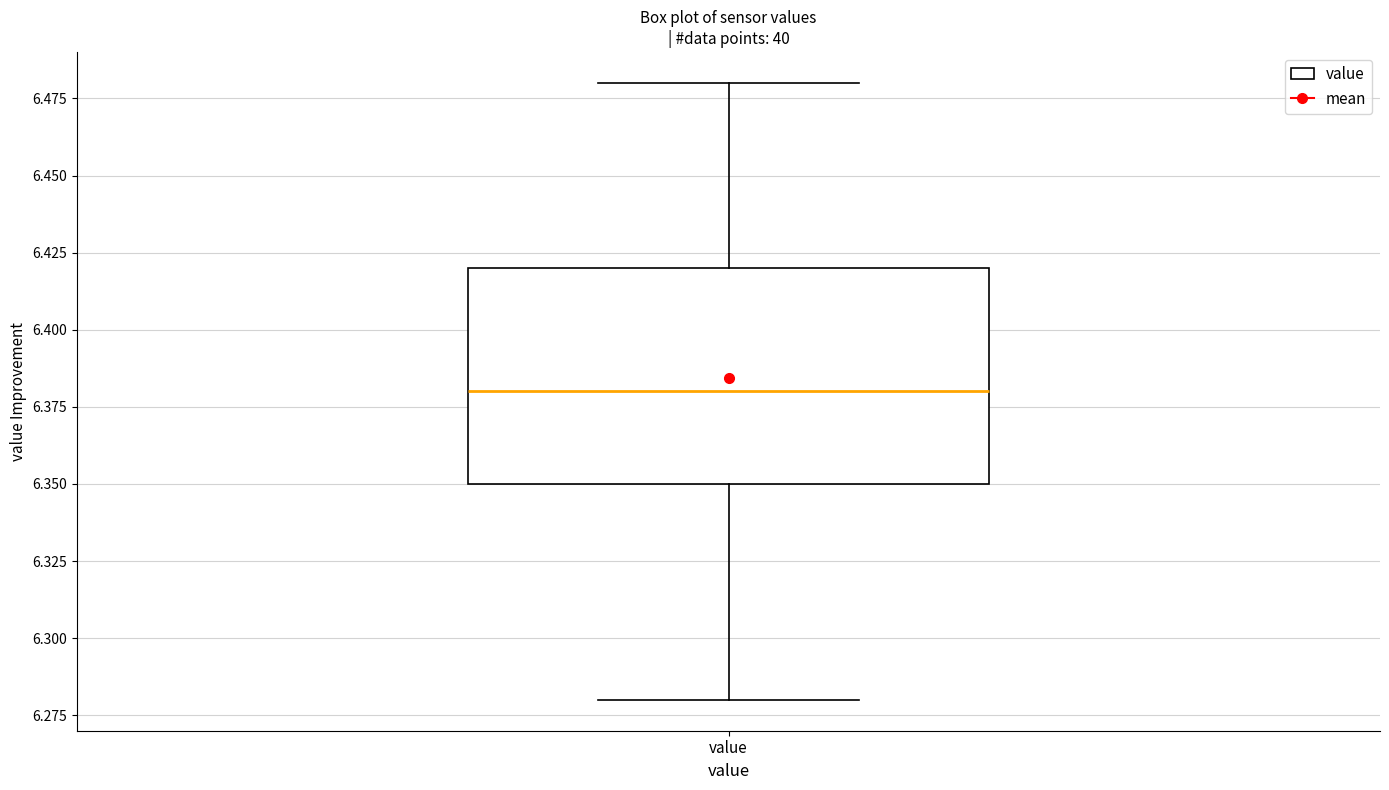

Read this box plot against the y-axis: the position of the median line, the range covered by the box, and the ends of both whiskers. The values are not printed on the chart, so give them approximately, as read against the axis.

median 6.38, box 6.35 to 6.42, whiskers 6.28 to 6.48